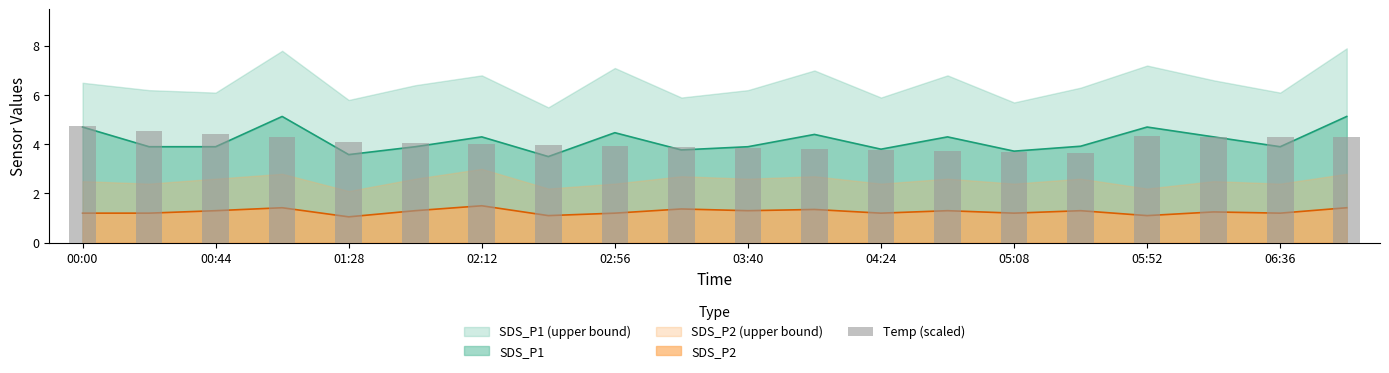

Approximately how many times larger is the value at 10 compared to 13?

1.0